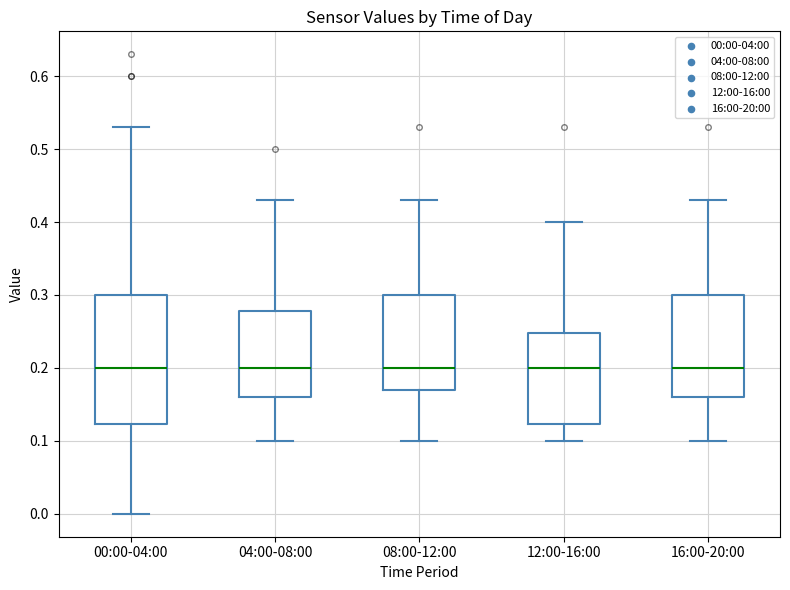

Reading left to right, read every box against the y-axis: the position of its median line, the range the box covers, and the ends of its whiskers. The values are not printed on the chart, so give them approximately, as read against the axis.

00:00-04:00: median 0.20, box 0.12 to 0.30, whiskers 0.00 to 0.53
04:00-08:00: median 0.20, box 0.16 to 0.28, whiskers 0.10 to 0.43
08:00-12:00: median 0.20, box 0.17 to 0.30, whiskers 0.10 to 0.43
12:00-16:00: median 0.20, box 0.12 to 0.25, whiskers 0.10 to 0.40
16:00-20:00: median 0.20, box 0.16 to 0.30, whiskers 0.10 to 0.43